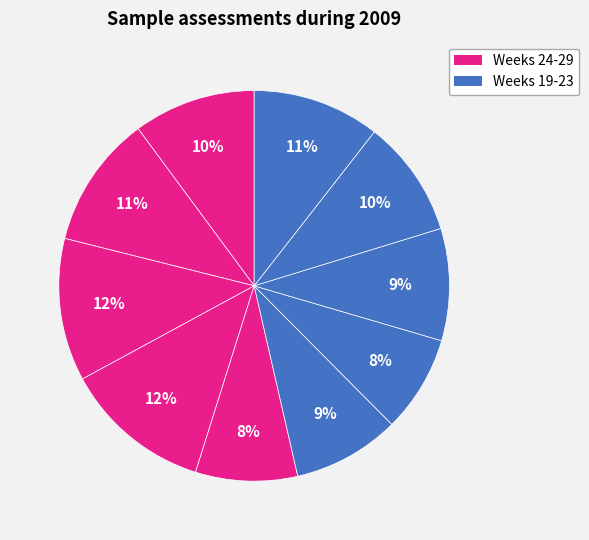

How many segments does this pie chart have?

10